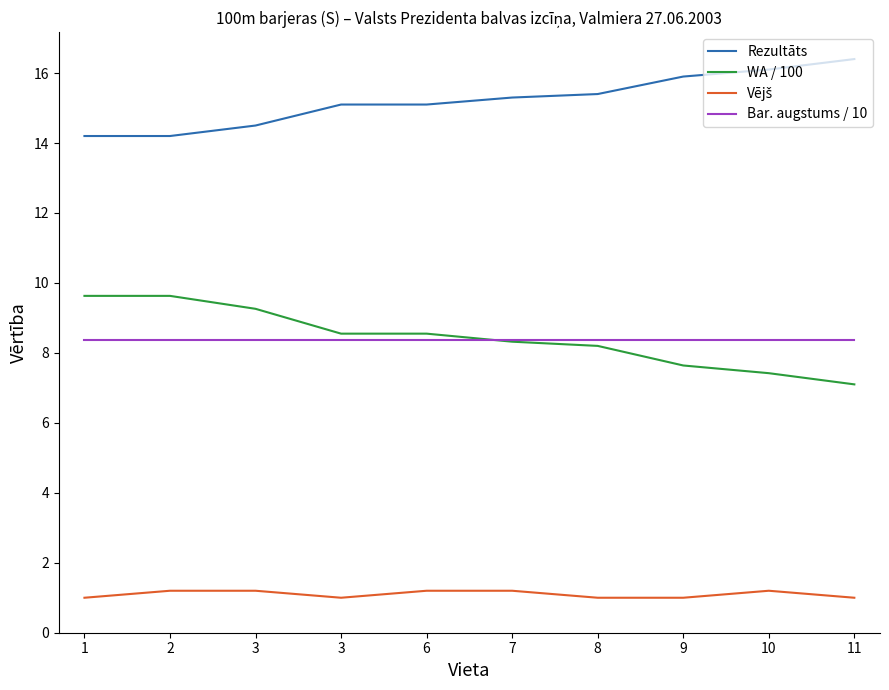

How many lines are shown in the chart?

4